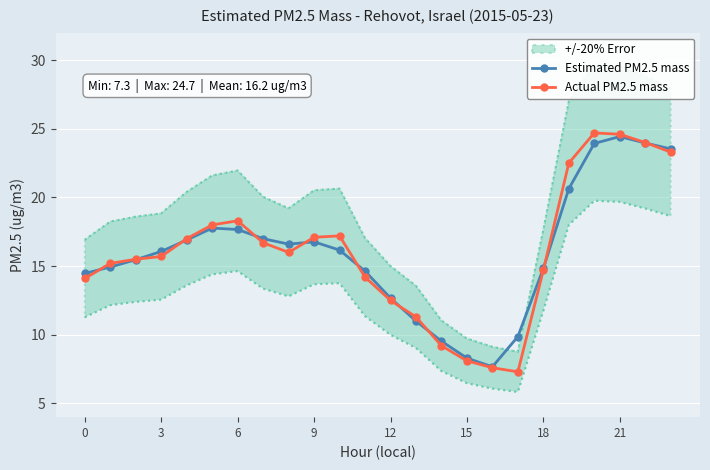

True or false: Estimated PM2.5 mass has a value of 23.5 at 23.

True